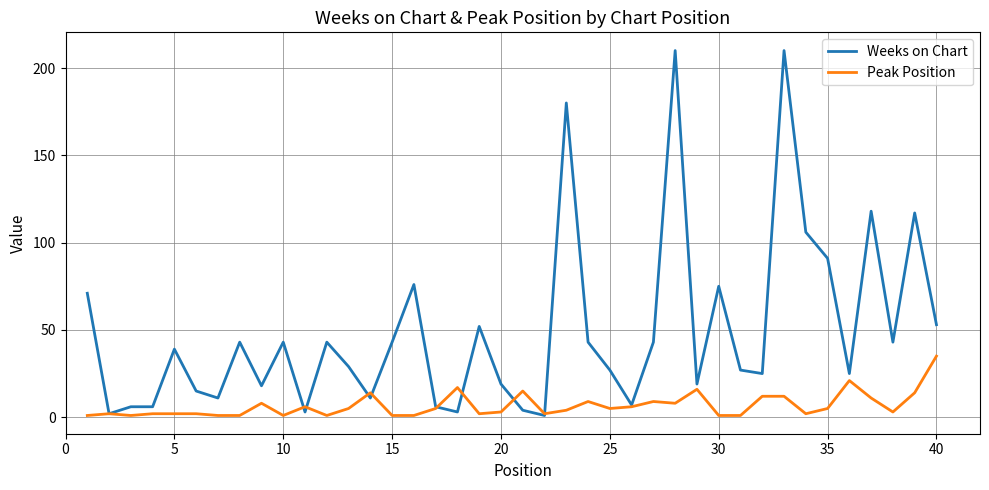

Which series ends up on top after the final intersection of Peak Position and Weeks on Chart?

Weeks on Chart